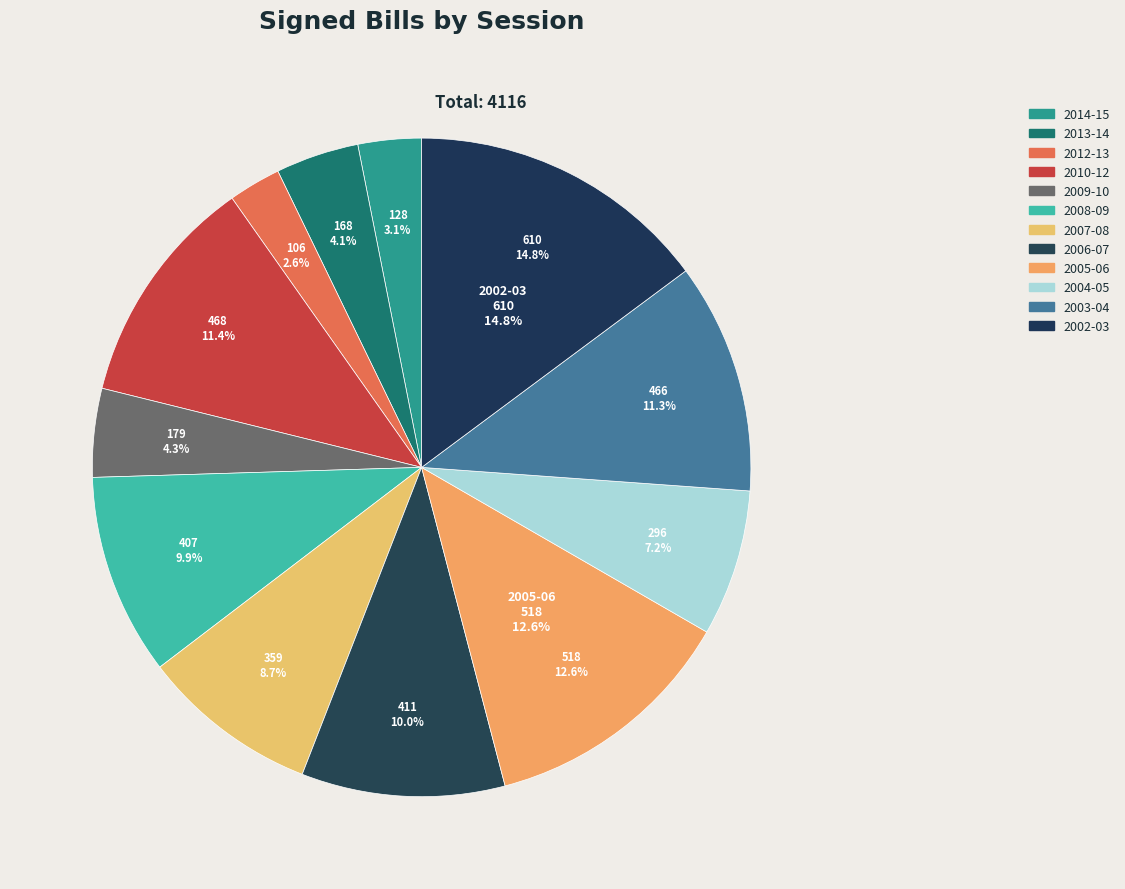

Is it true that 2006-07 is 10% of the pie?

True